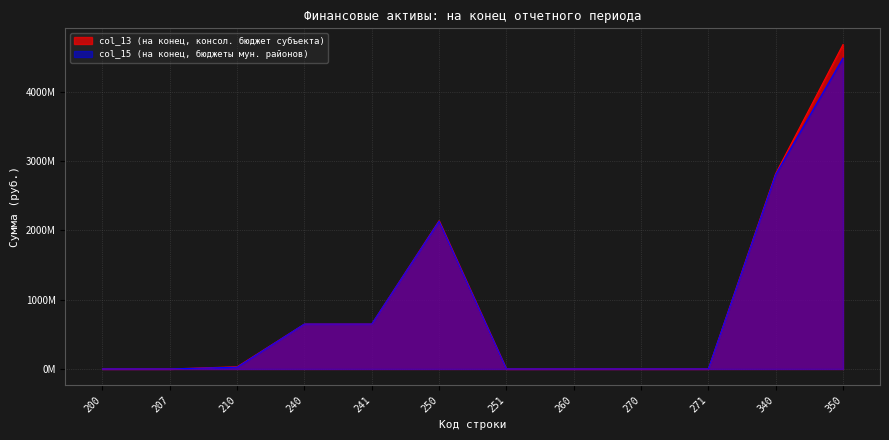

How many categories are shown in the chart?

12